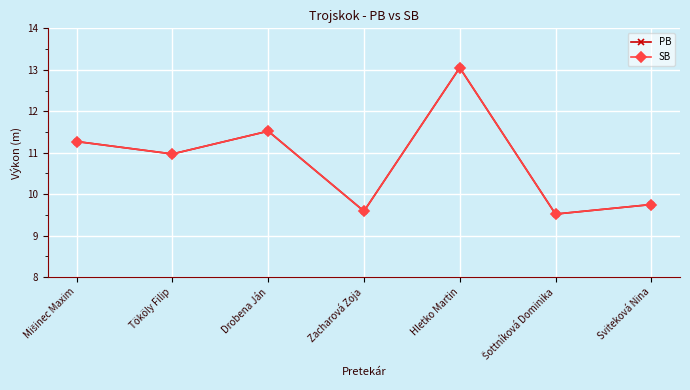

What is the maximum value shown in the chart?

13.1